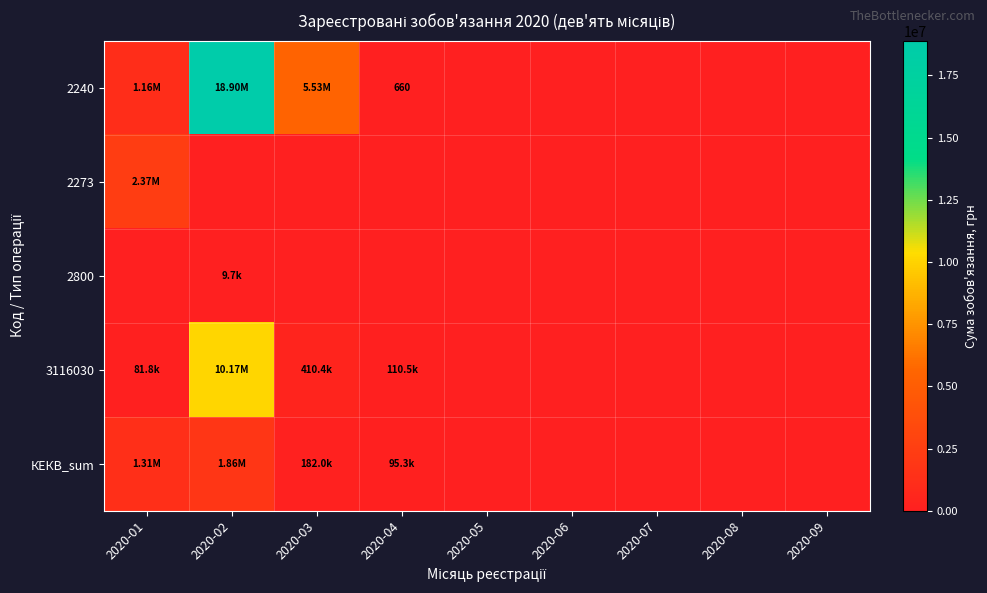

What is the average value of the 2273 series?

263031.4